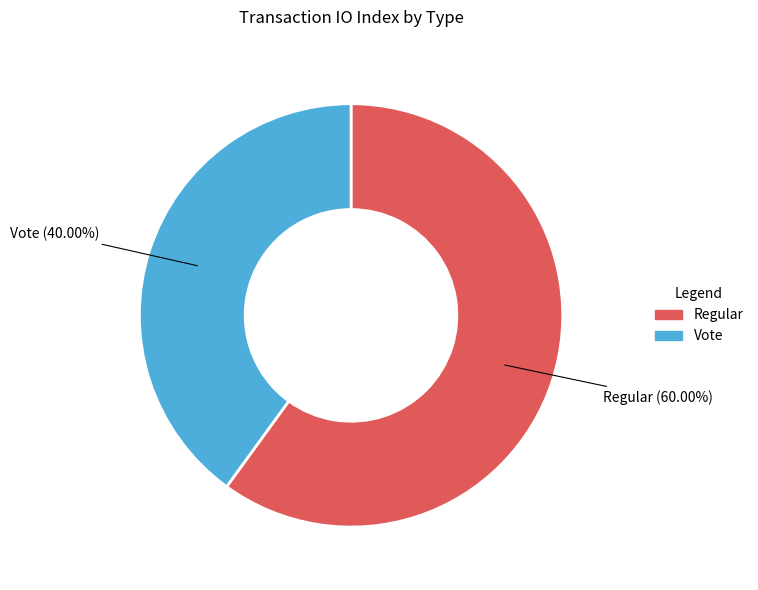

Rank the categories by value from lowest to highest.

Vote, Regular